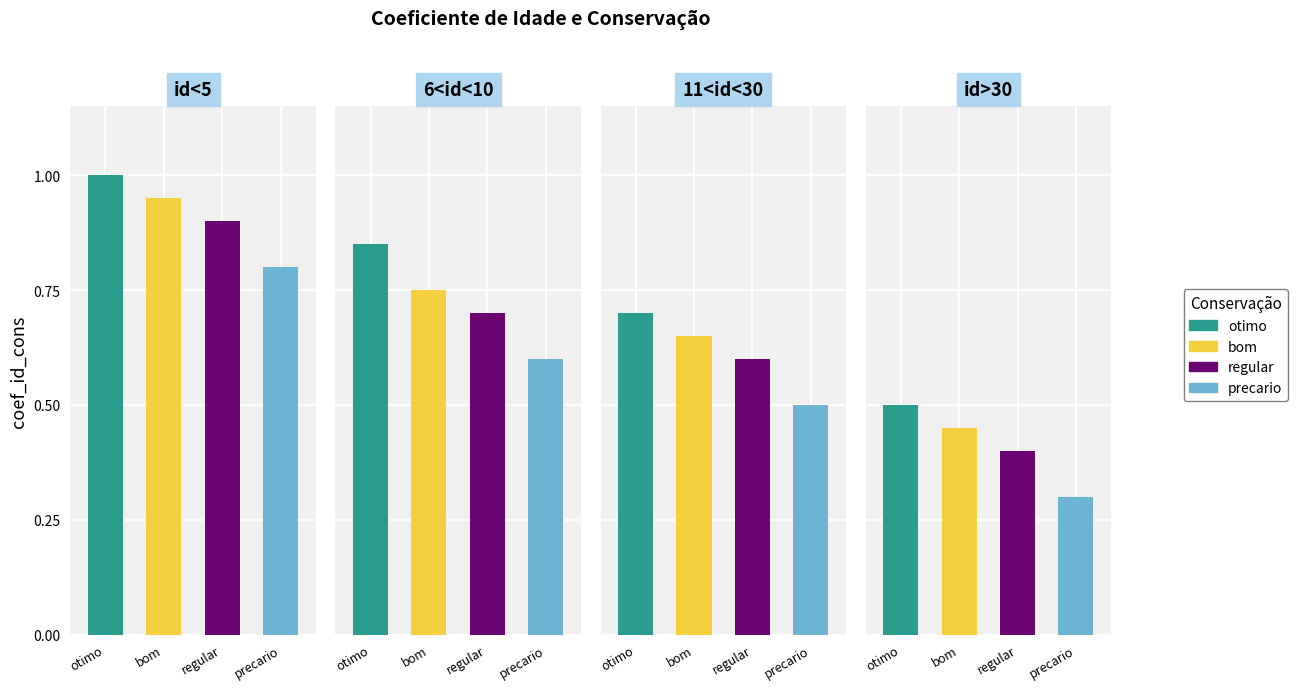

True or false: the data shows 0.3 at 6<id<10 / otimo.

False